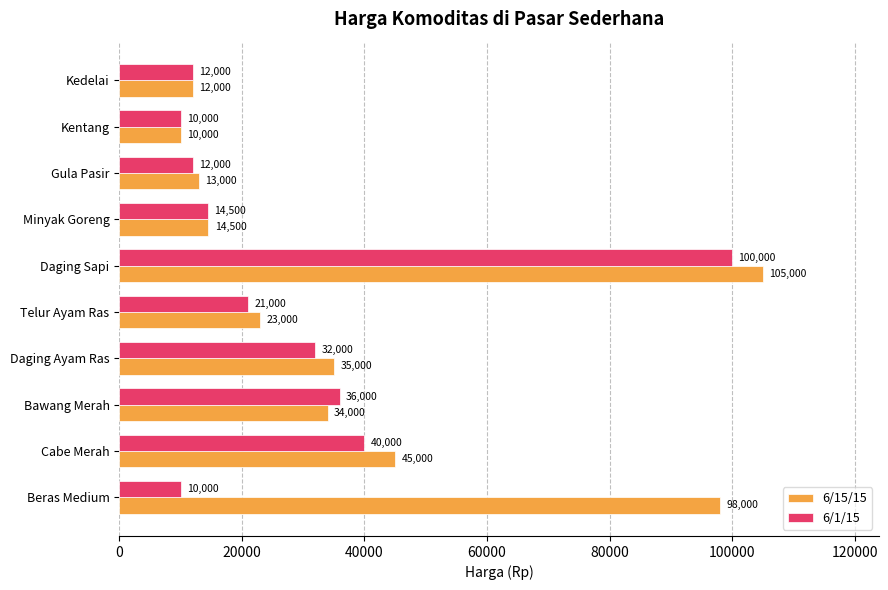

Which series has the widest spread of values?

6/15/15